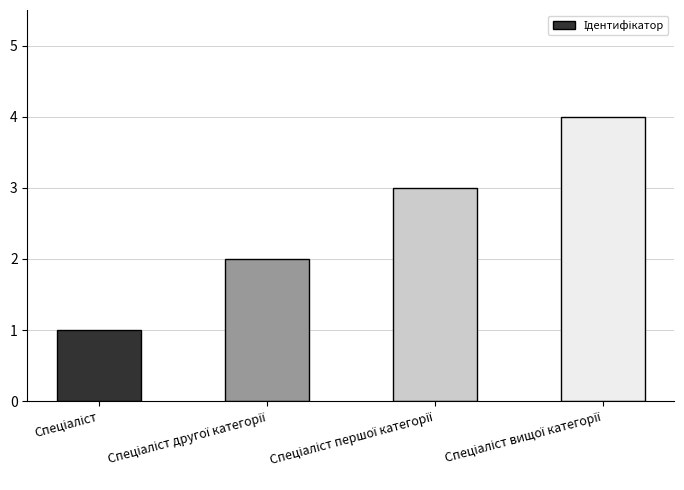

How many categories are shown in the chart?

4